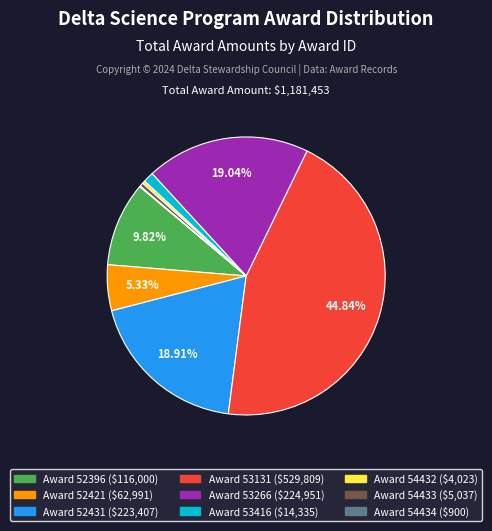

Is there a majority slice in this chart?

No